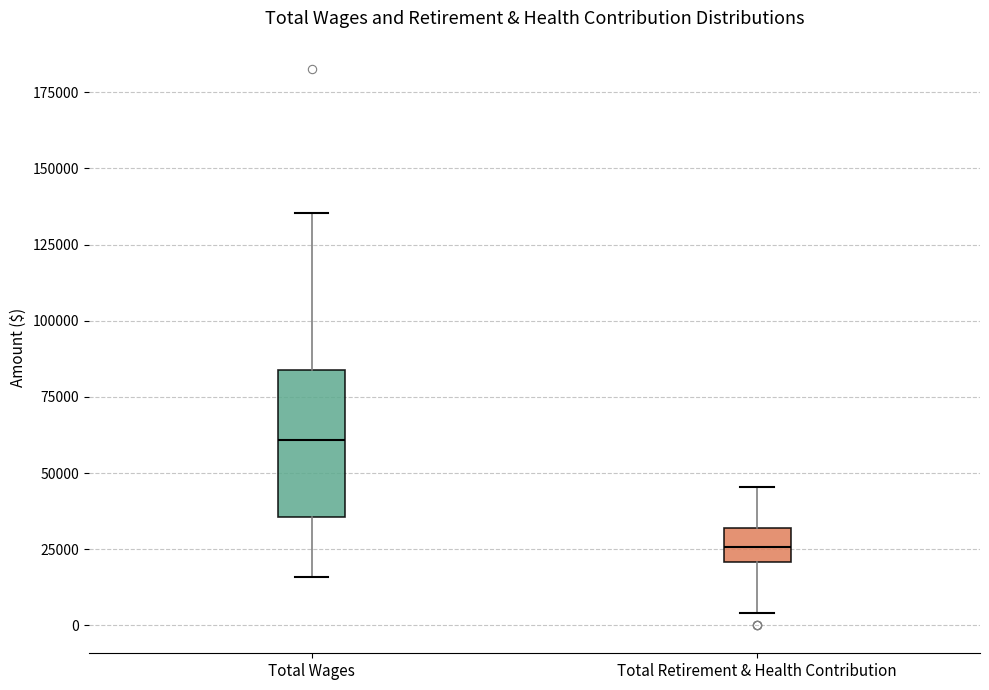

Reading left to right, transcribe this box plot: for each box, give where its median line is, the range the box spans, and where its two whiskers end, as read against the y-axis. The values are not printed on the chart, so give them approximately, as read against the axis.

Total Wages: median 60000, box 35000 to 85000, whiskers 15000 to 135000
Total Retirement & Health Contribution: median 25000, box 20000 to 30000, whiskers 5000 to 45000